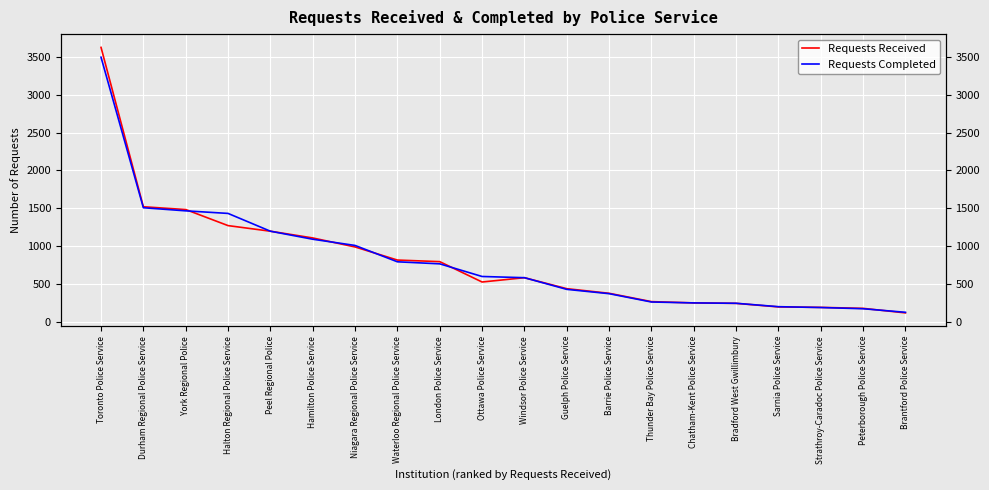

Rank the categories by Requests Completed value from lowest to highest.

Brantford Police Service, Peterborough Police Service, Strathroy-Caradoc Police Service, Sarnia Police Service, Bradford West Gwillimbury, Chatham-Kent Police Service, Thunder Bay Police Service, Barrie Police Service, Guelph Police Service, Windsor Police Service, Ottawa Police Service, London Police Service, Waterloo Regional Police Service, Niagara Regional Police Service, Hamilton Police Service, Peel Regional Police, Halton Regional Police Service, York Regional Police, Durham Regional Police Service, Toronto Police Service